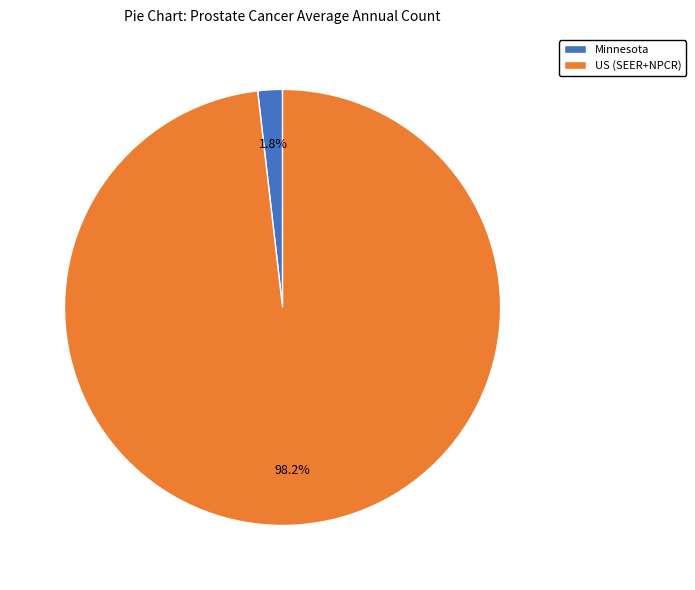

What is the total percentage of Minnesota and US (SEER+NPCR)?

100.0%